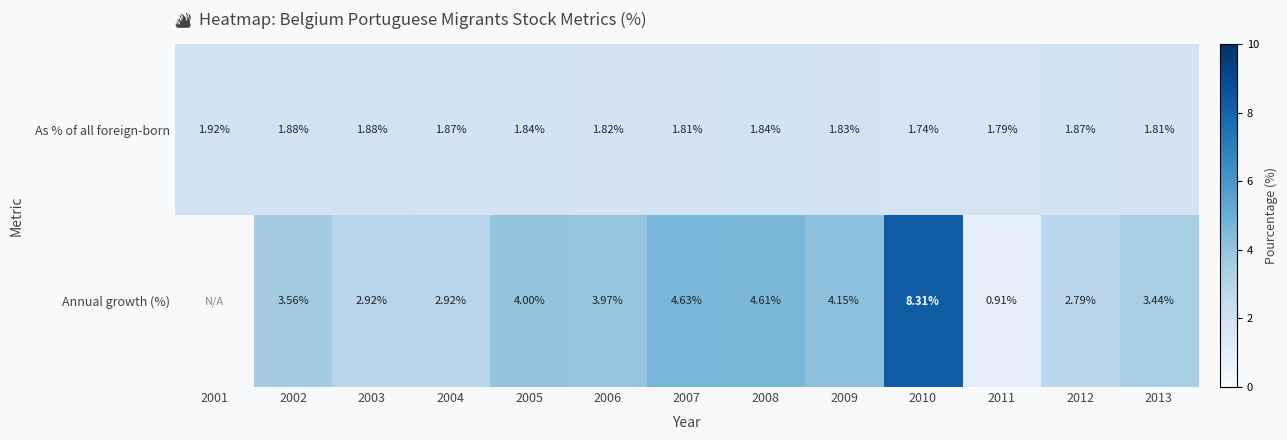

True or false: As % of all foreign-born has a value of 1.2 at 2012.

False